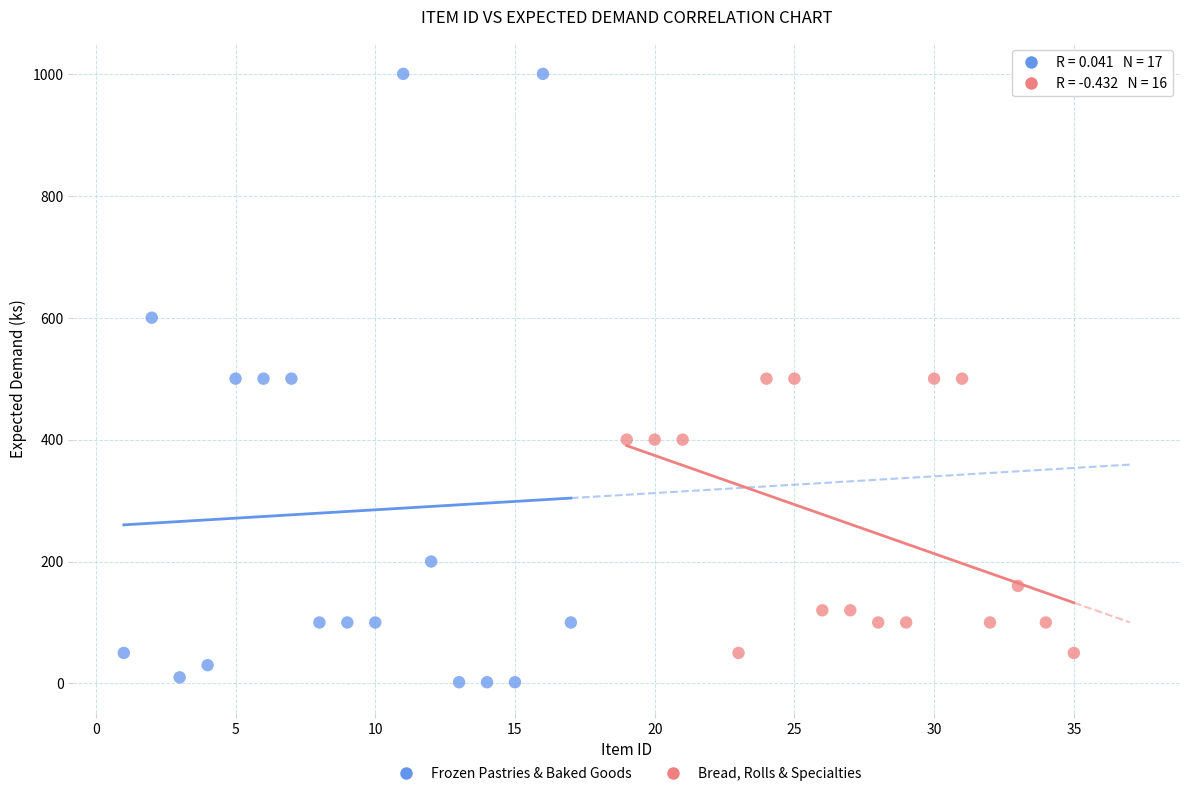

Which series reaches the minimum Y coordinate?

Frozen Pastries & Baked Goods